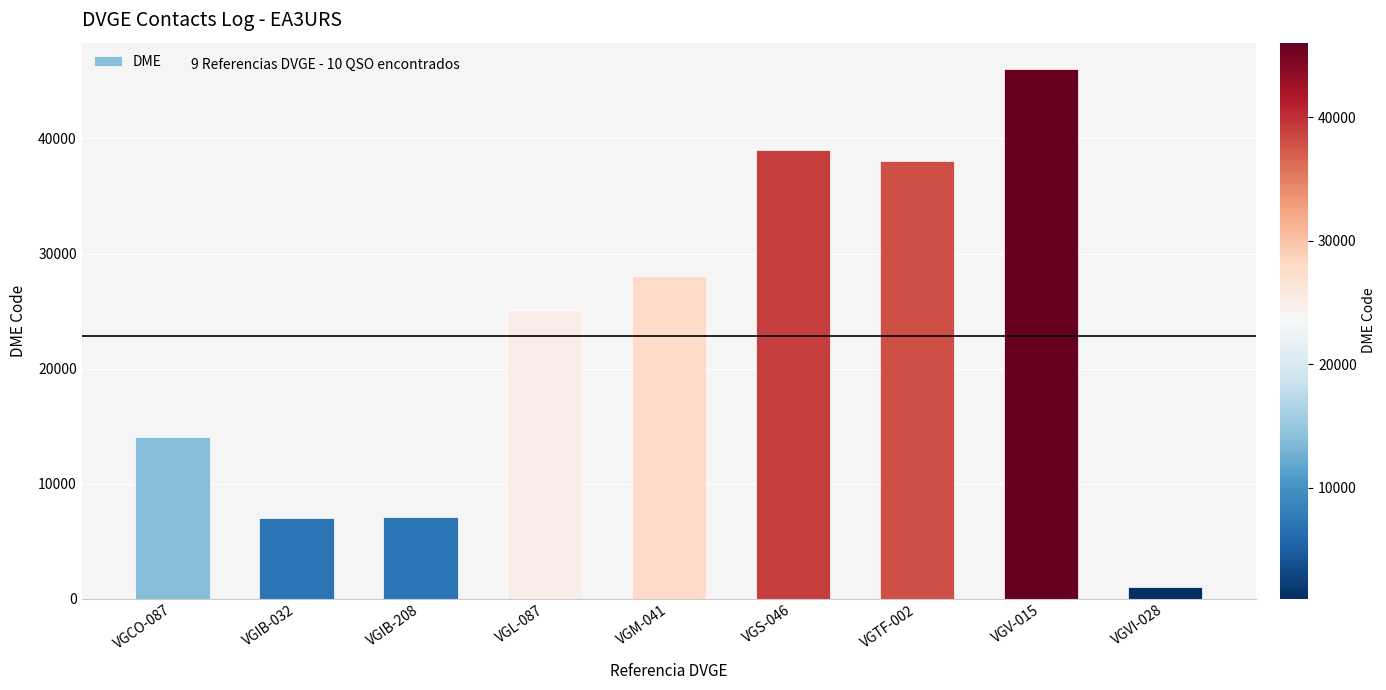

The value at VGL-087 is 37467. True or false?

False